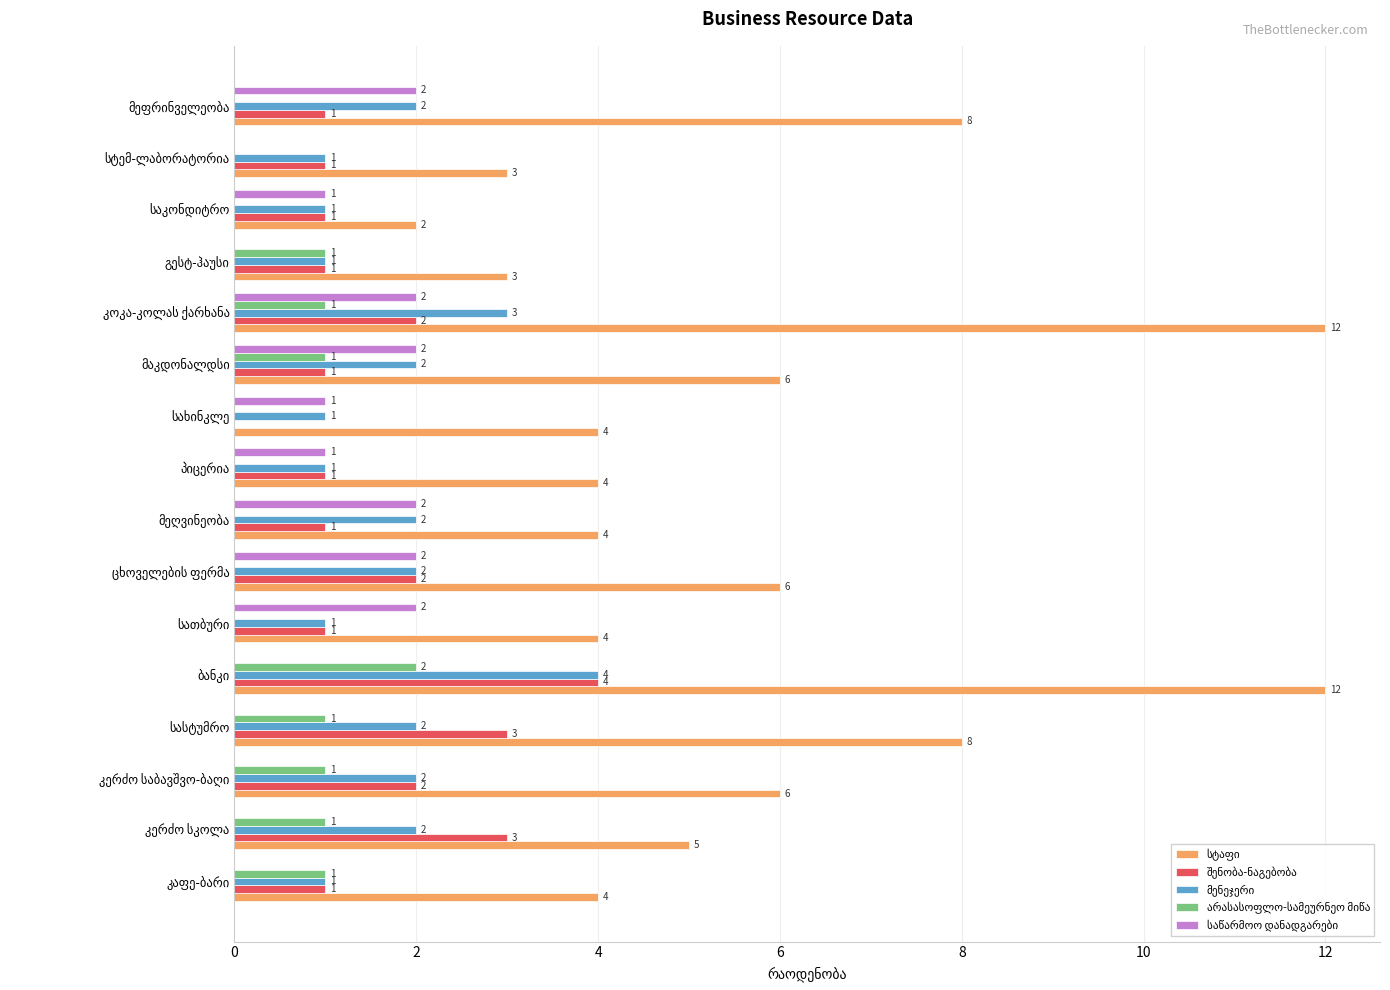

What is the greatest value displayed?

12